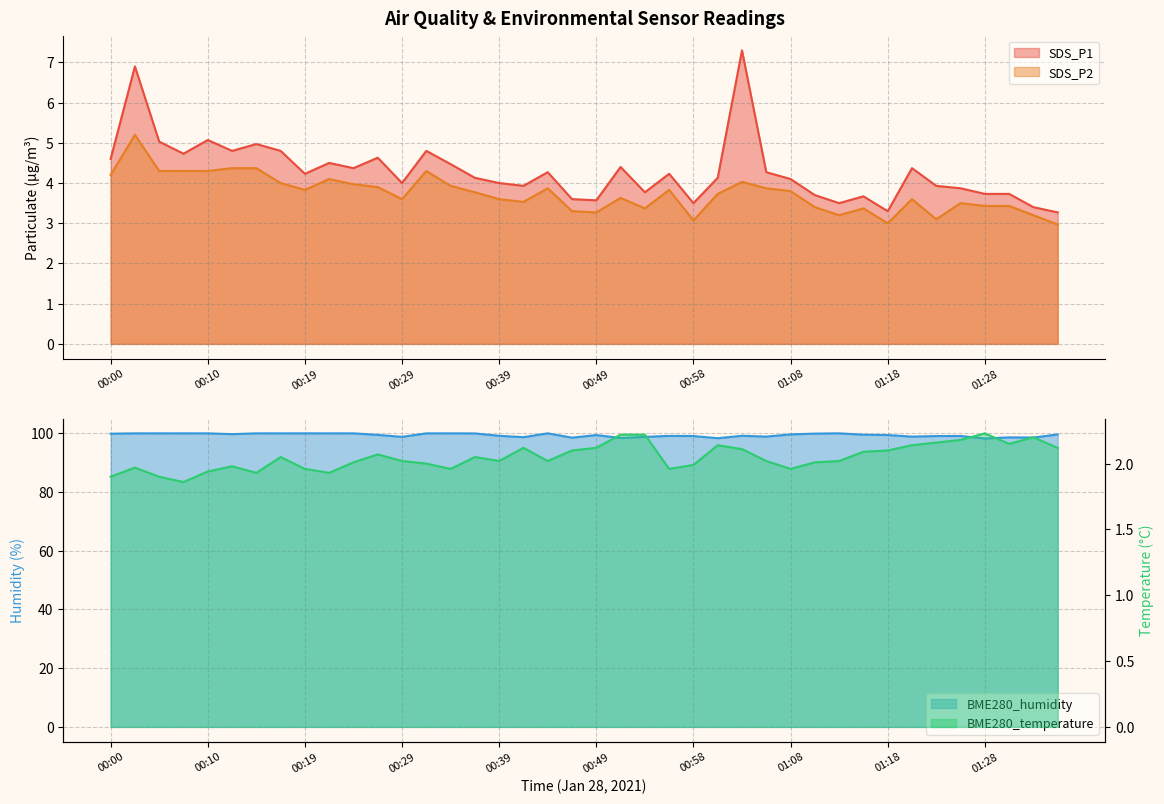

What is the lowest value of the SDS_P2 series?

3.0